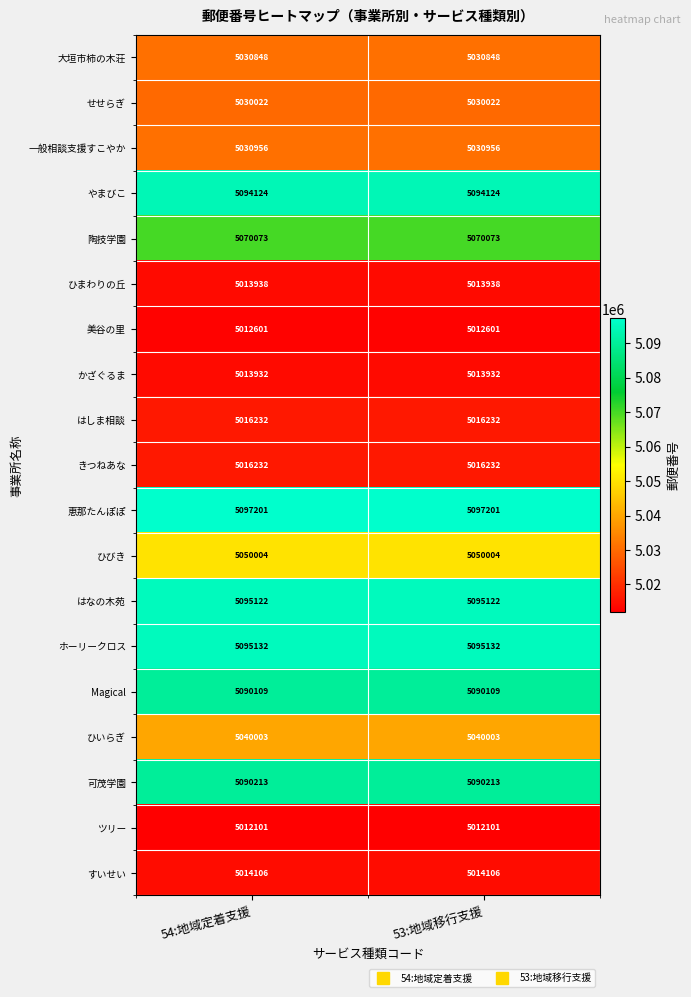

Is it true that 美谷の里 equals 2318661 at 54:地域定着支援?

False